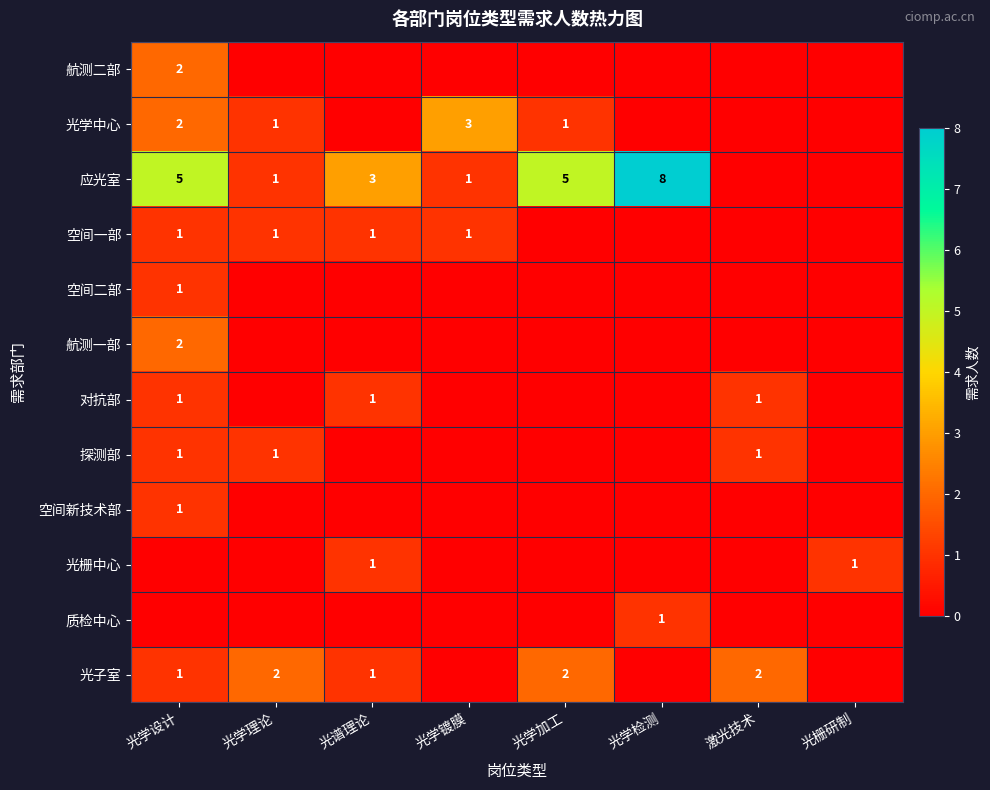

The value of 应光室 at 光谱理论 is 3. True or false?

True